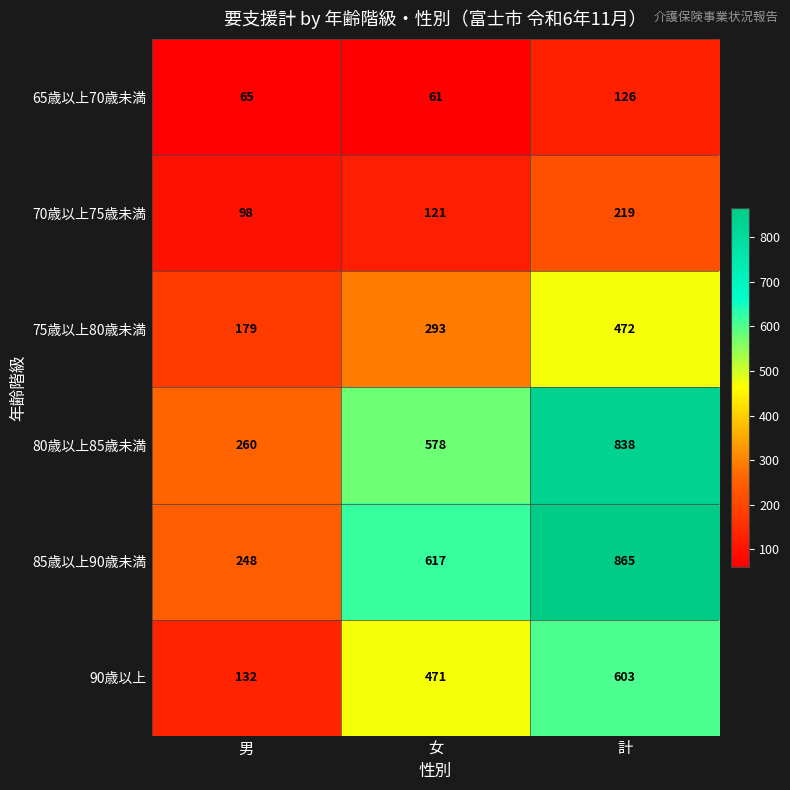

How many 90歳以上 values are between 132 and 603?

3